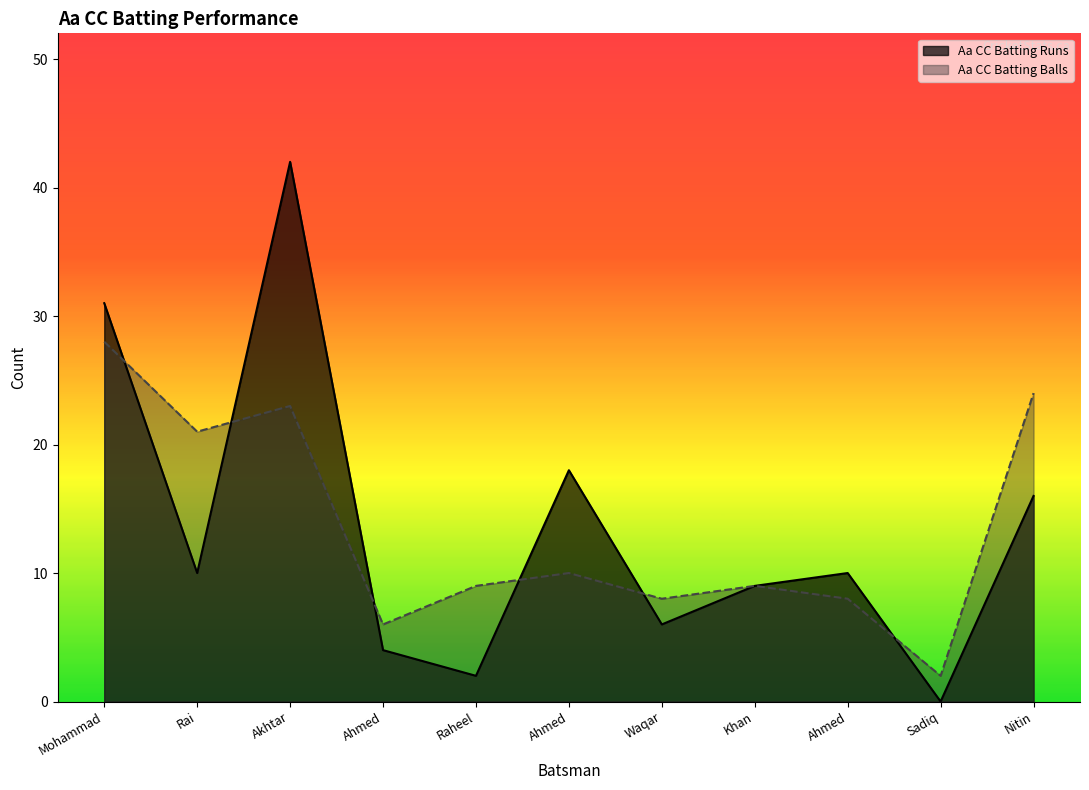

What is the greatest value displayed?

42